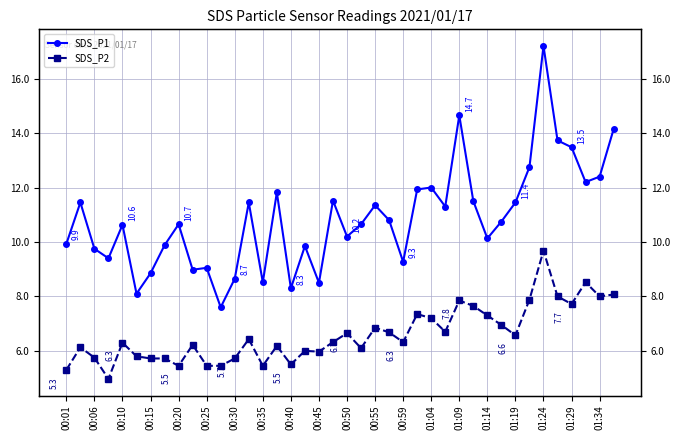

What is the value of the SDS_P2 point at the 34th from the left?

7.9